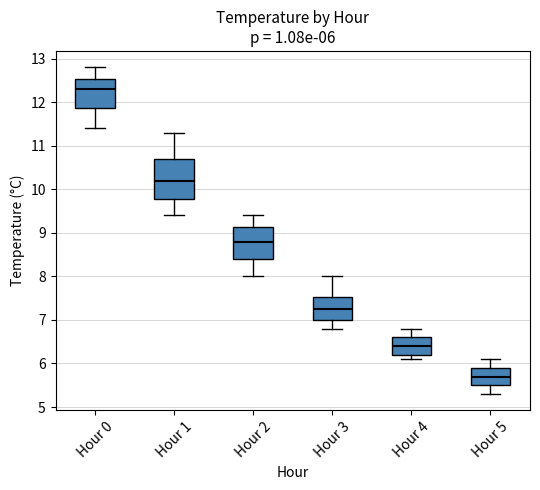

Comparing the boxes themselves (not the whiskers), which one is the tallest?

Hour 1